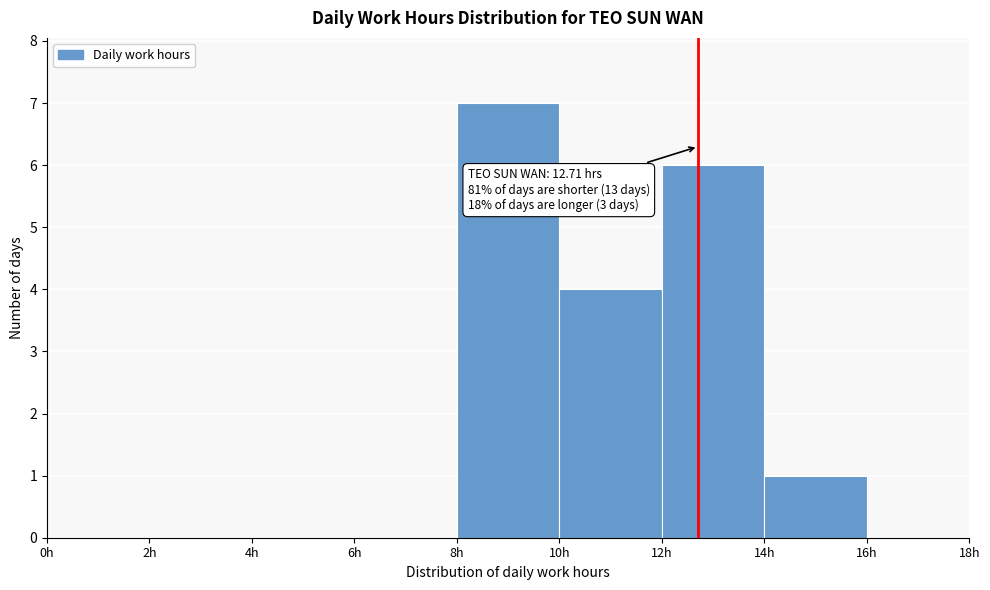

Over which range of the x-axis is the bar tallest?

8 to 10